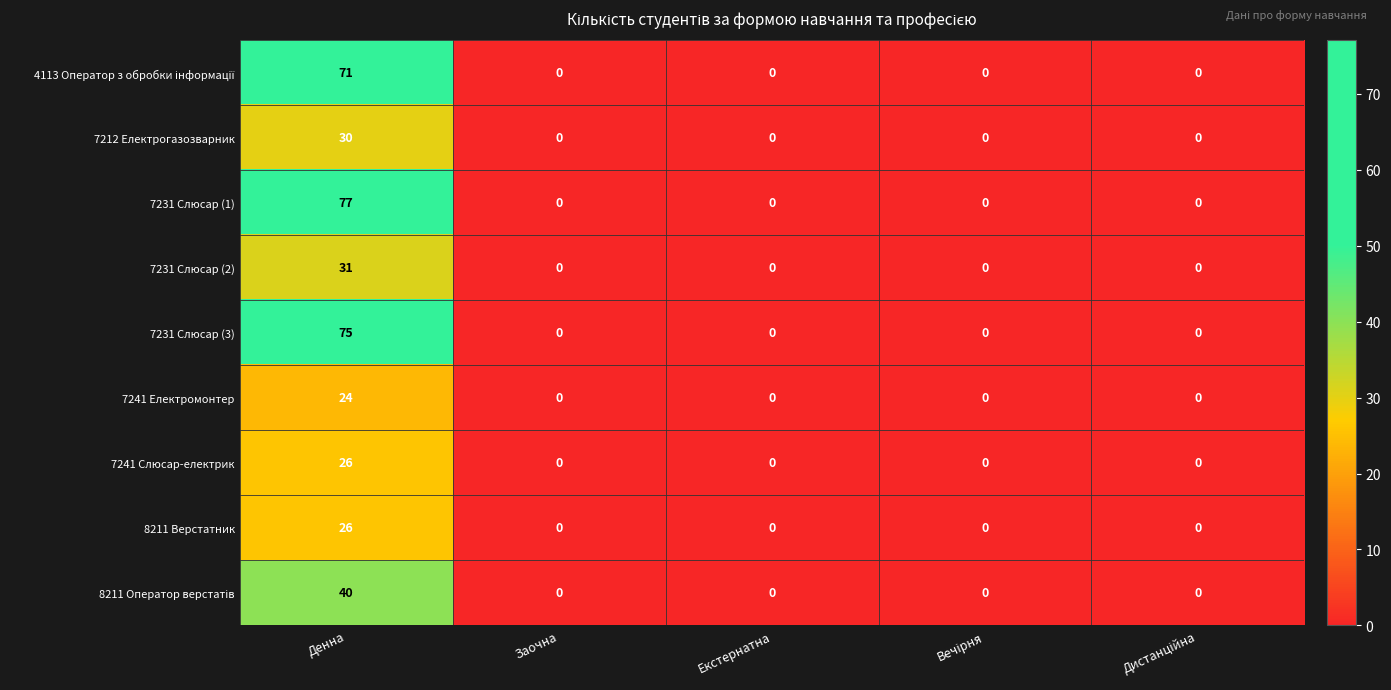

The 7212 Електрогазозварник series shows 10 at Заочна. True or false?

False